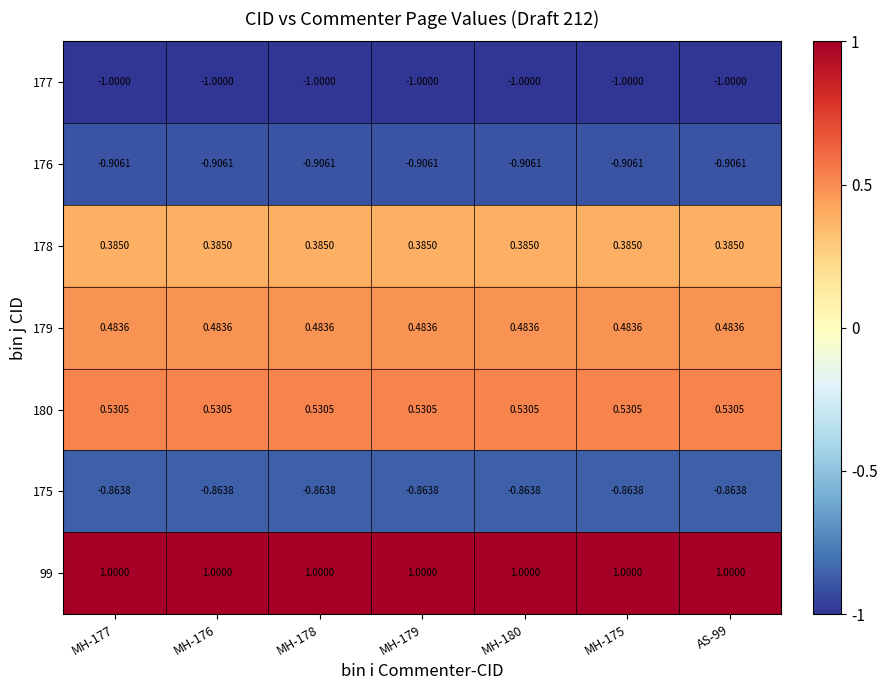

Is the value of 175 at MH-176 greater than the value of 176 at MH-175?

Yes